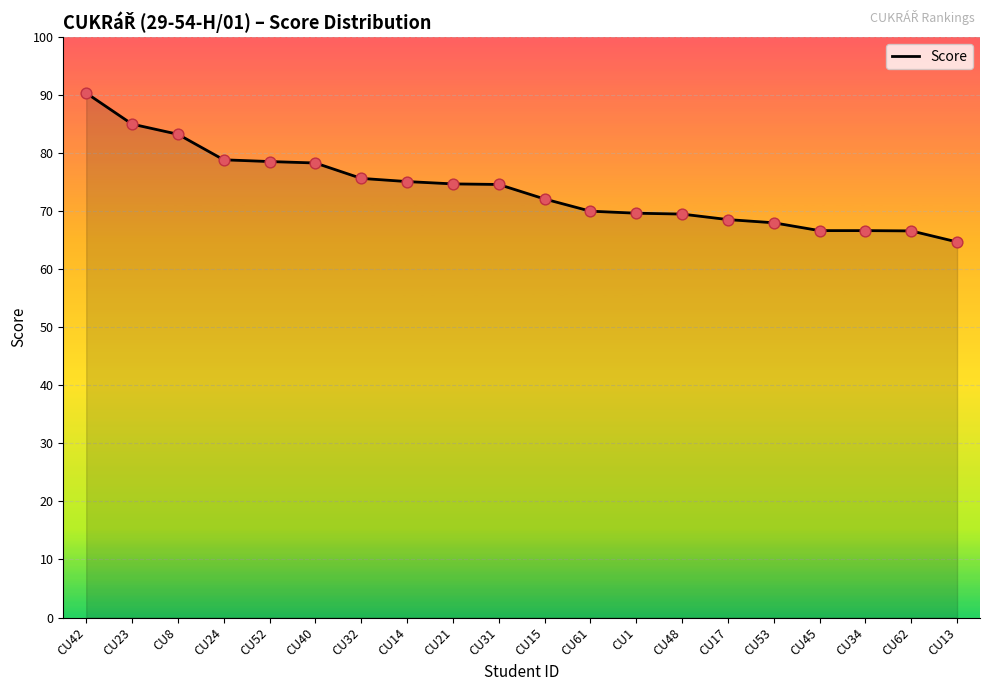

Between CU8 and CU32, which is larger?

CU8